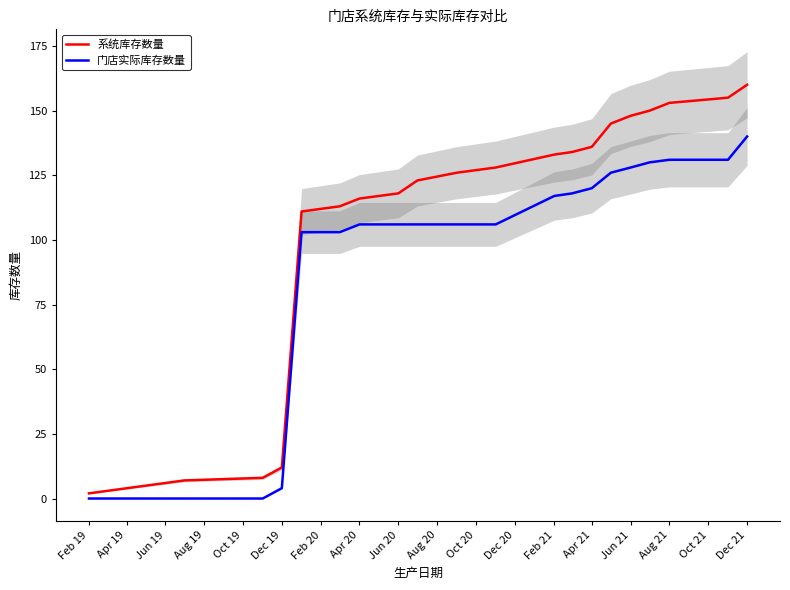

Is this an area chart (filled region under the line)?

No